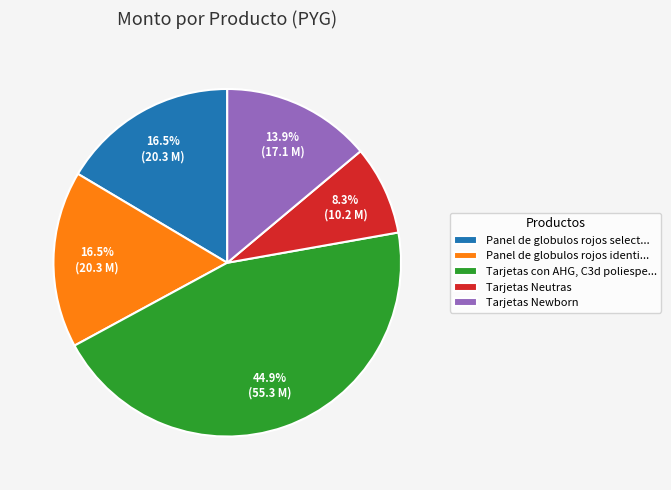

Is there a majority slice in this chart?

No